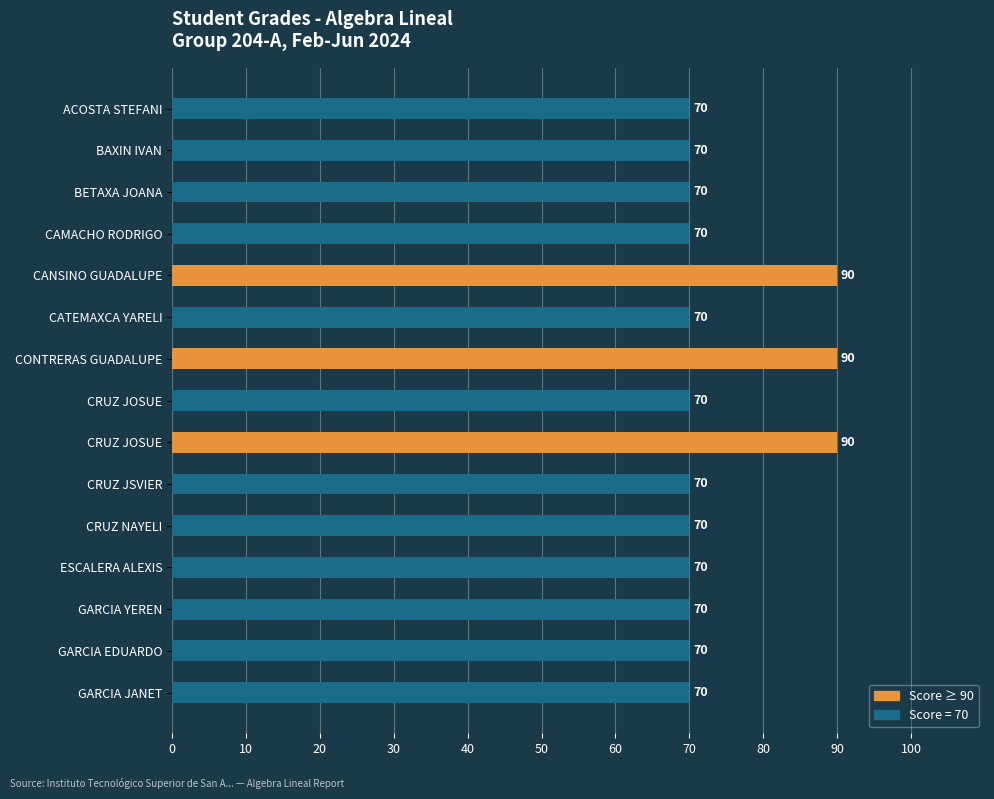

Count the number of categories in the chart.

15